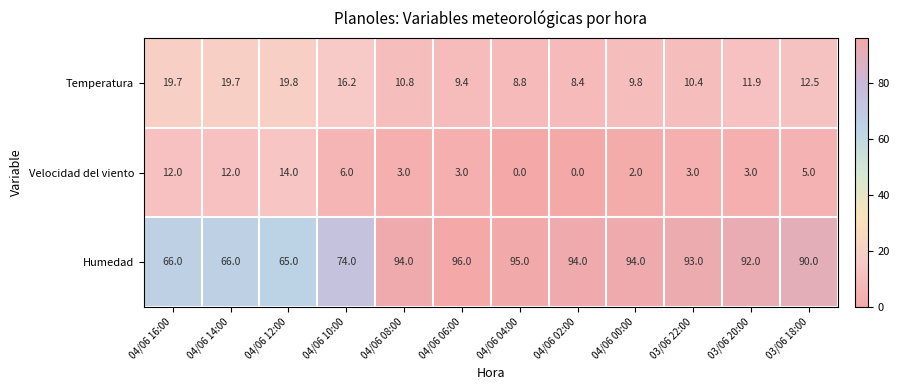

Rank the series at 04/06 06:00 from lowest to highest value.

Velocidad del viento, Temperatura, Humedad